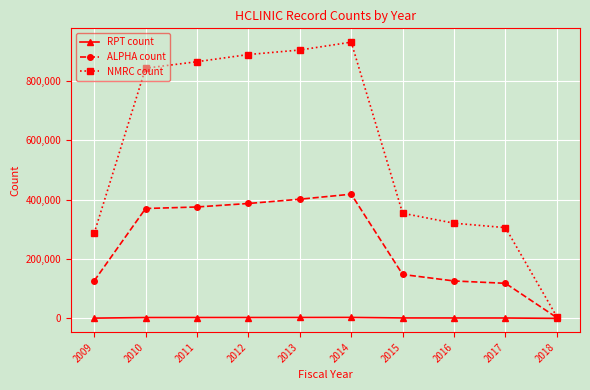

List the series in order of their peak value, lowest first.

RPT count, ALPHA count, NMRC count